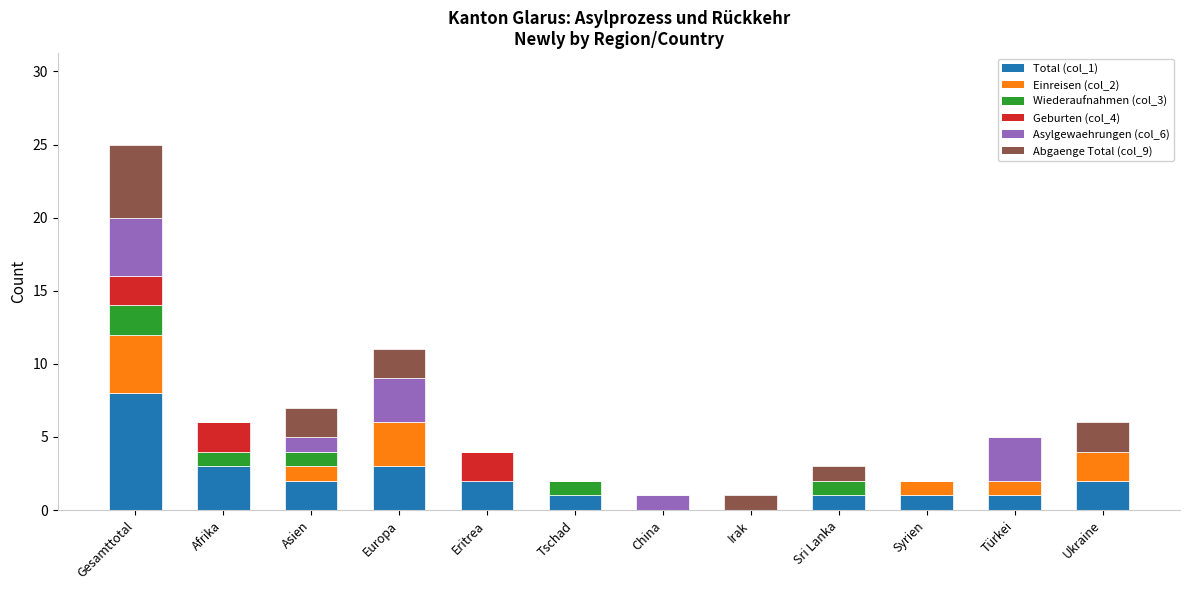

What is the total value across all series at Syrien?

2